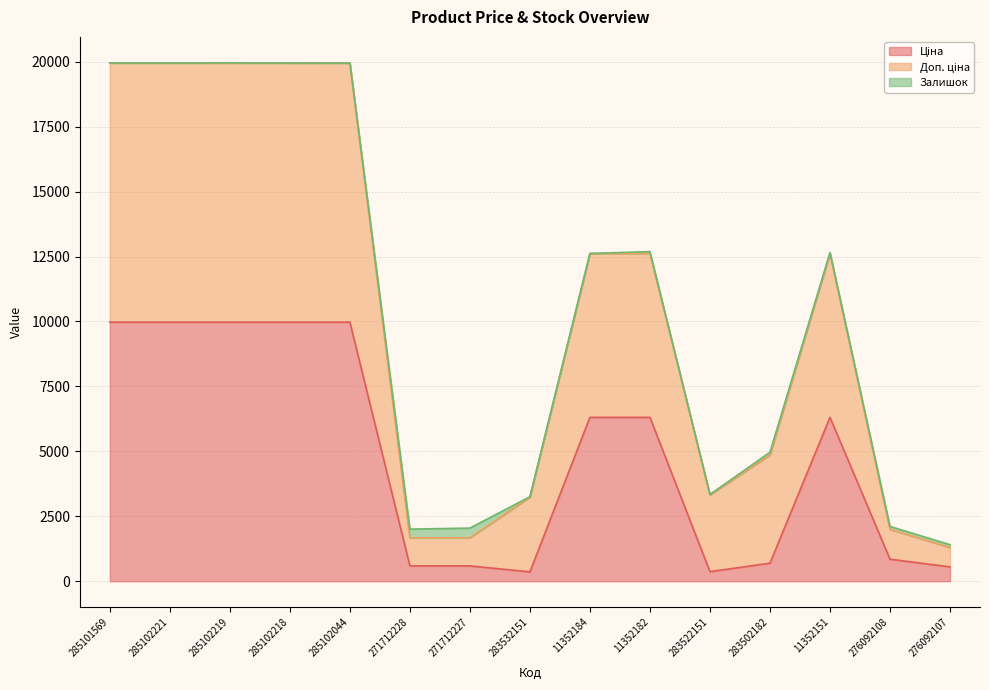

Between 285102221 and 271712228, which series saw the biggest shift?

Доп. ціна